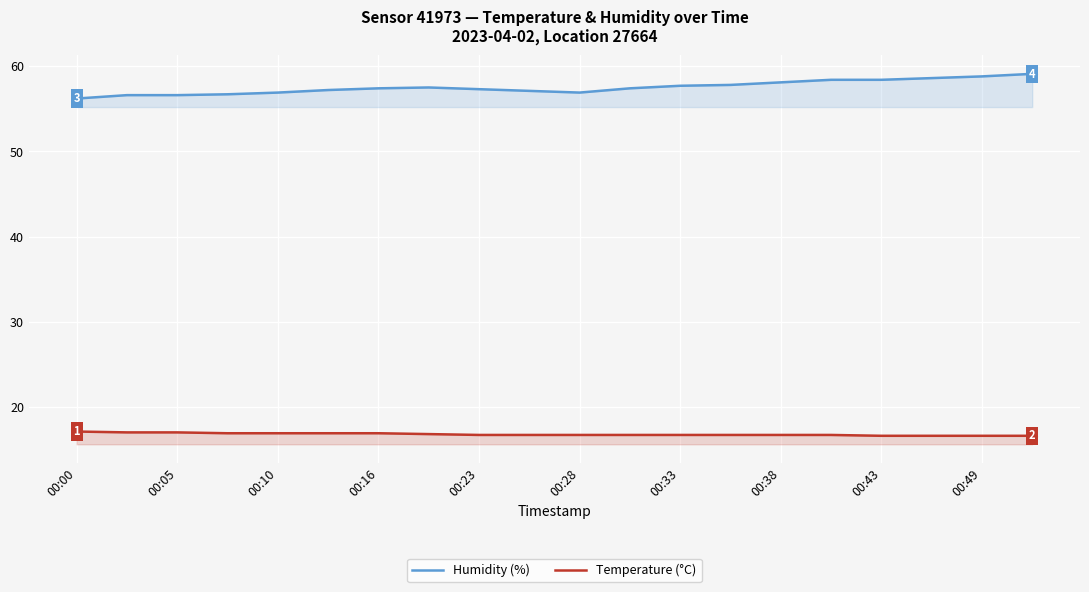

Is it true that Temperature (°C) equals 16.9 at 00:16?

True